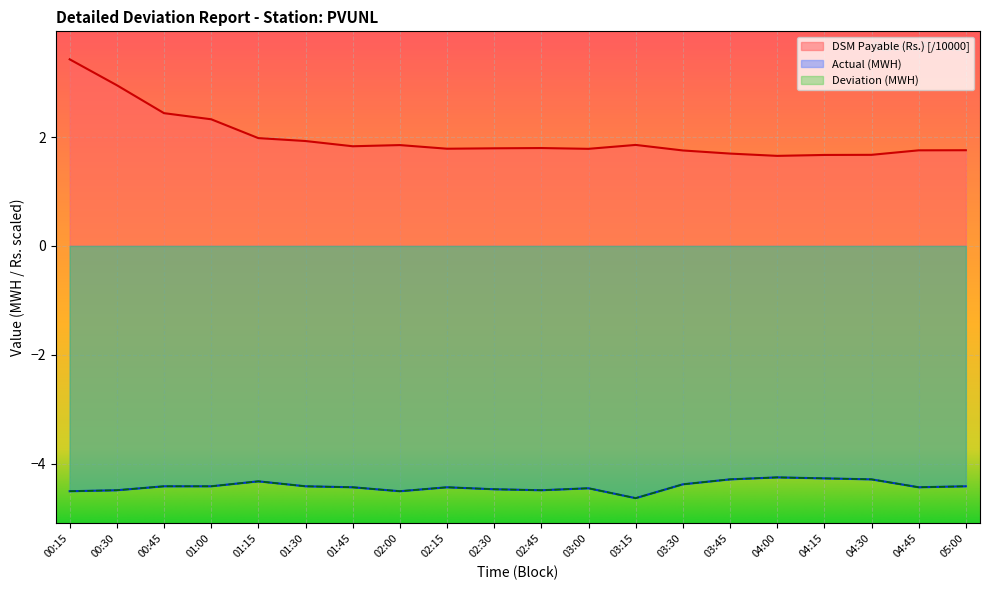

True or false: DSM Payable (Rs.) and Actual (MWH) intersect in this chart.

False